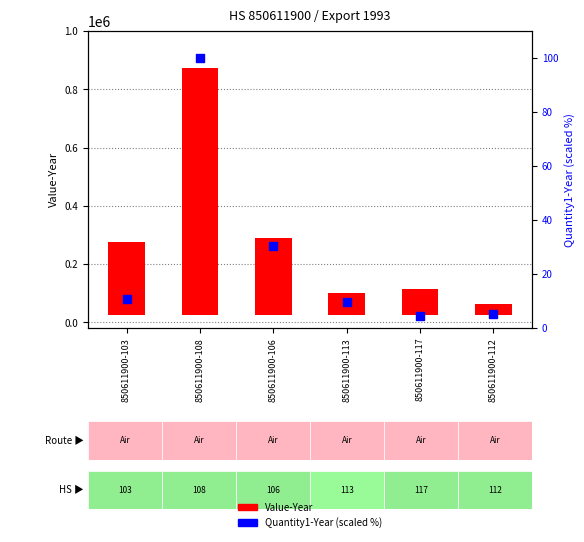

At which category is the sum across all series the highest?

850611900-108